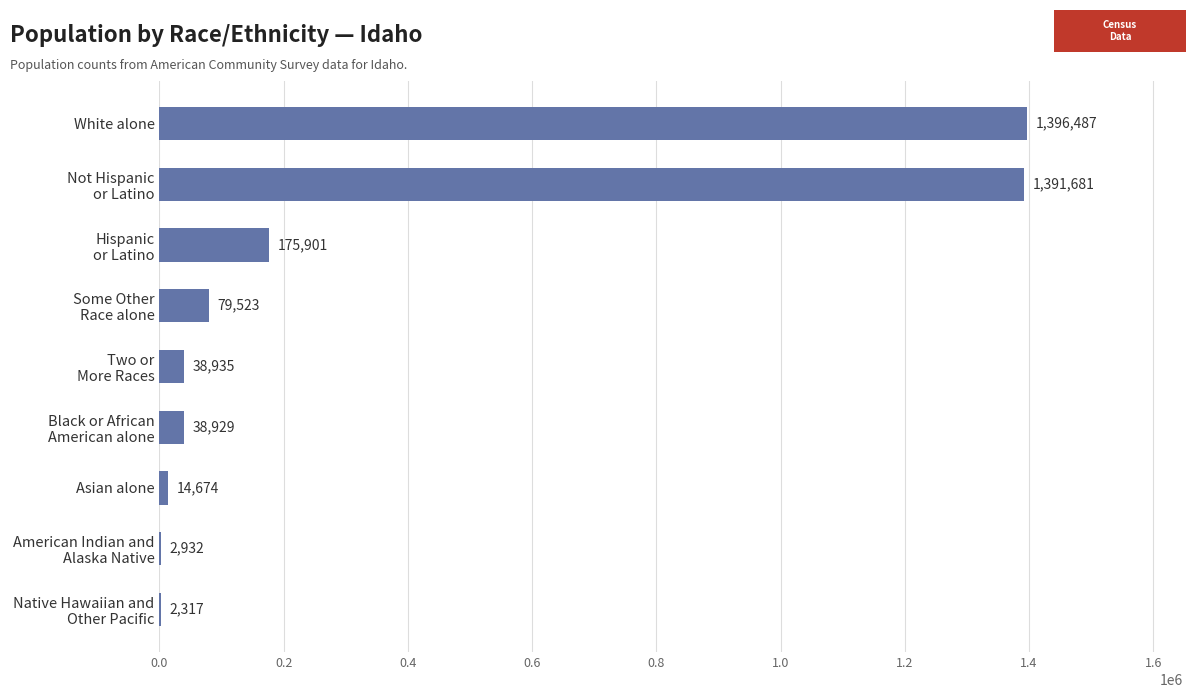

The value at Asian alone is 14674. True or false?

True